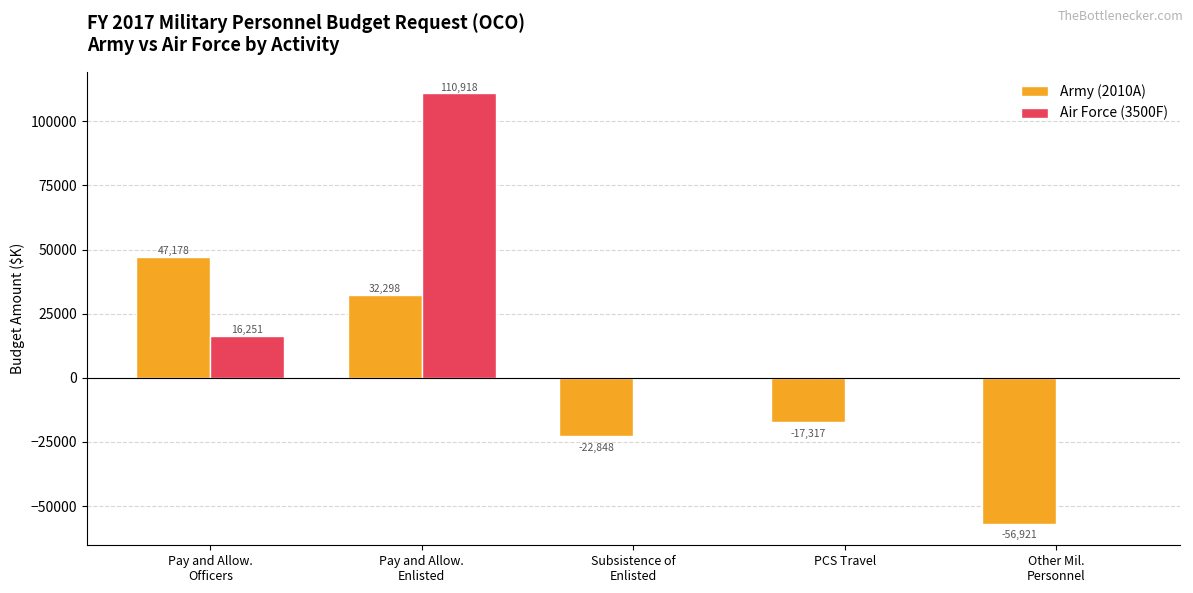

At which label is Army (2010A) closest to -4871?

PCS Travel